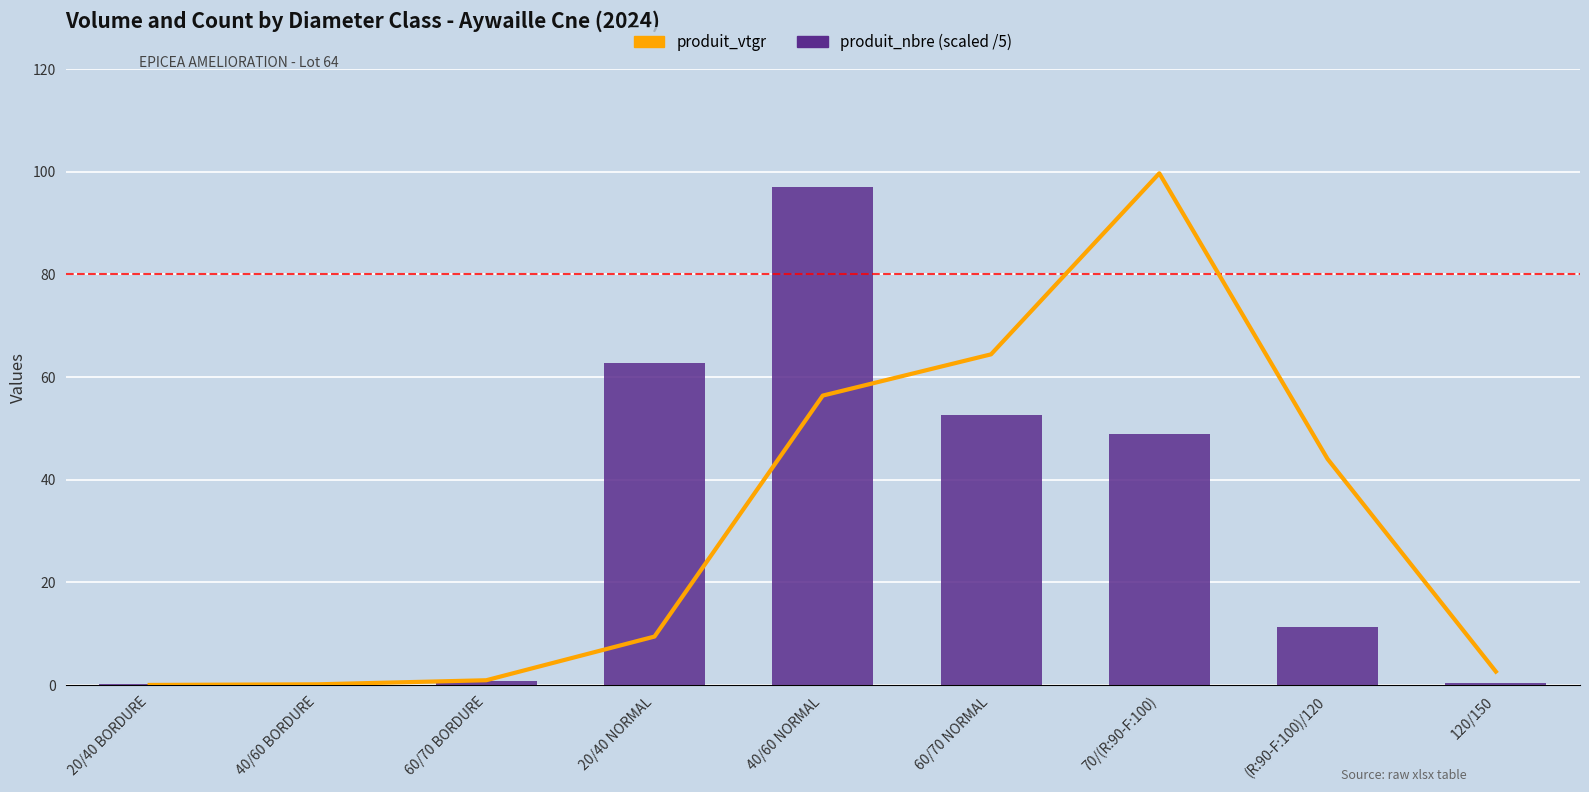

List the series in order of their overall mean, highest first.

produit_vtgr, produit_nbre (scaled /5)